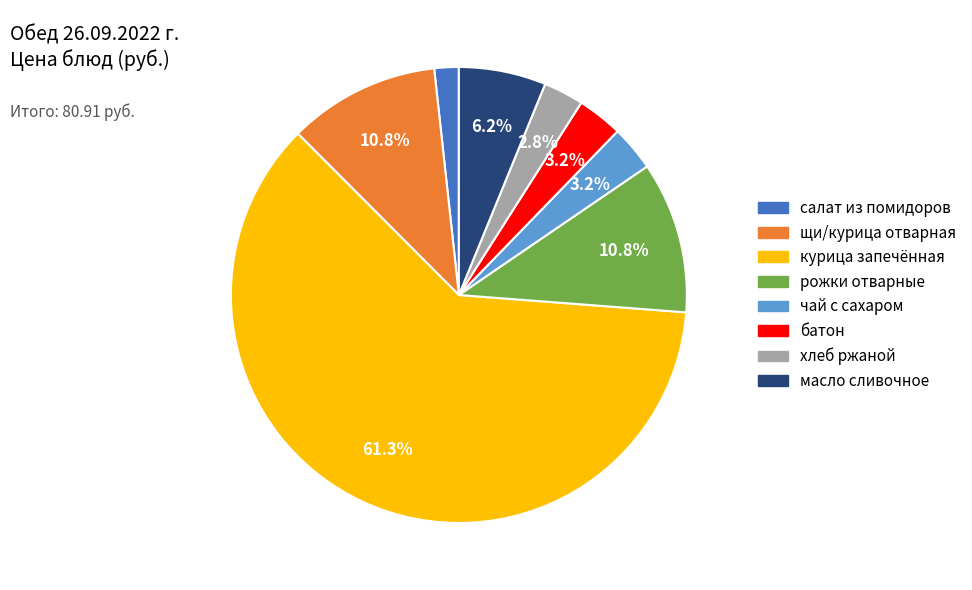

Which has a higher value, щи/курица отварная or курица запечённая?

курица запечённая